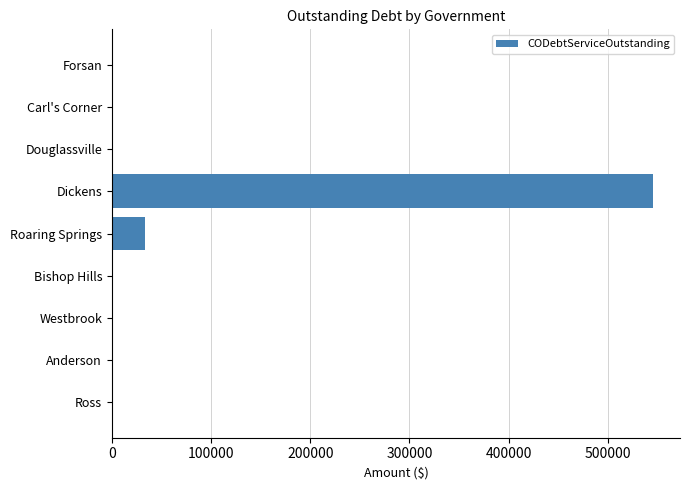

What is the change in value from Douglassville to Dickens?

+545520.5